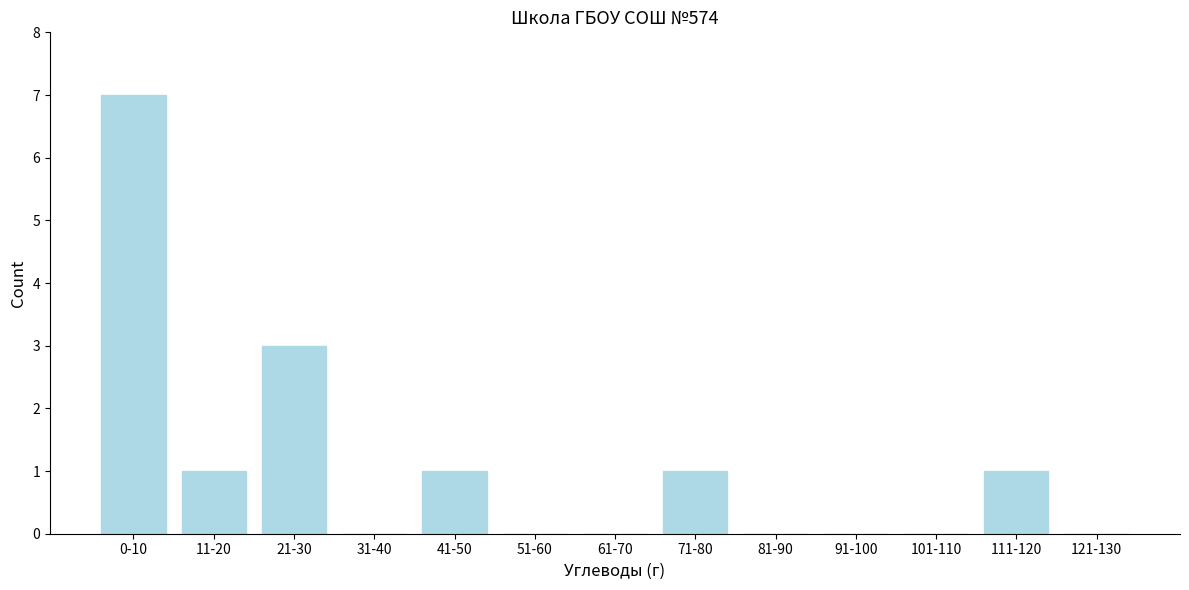

Reading left to right, transcribe all the data shown in this chart.

0-10=7	11-20=1	21-30=3	31-40=0	41-50=1	51-60=0	61-70=0	71-80=1	81-90=0	91-100=0	101-110=0	111-120=1	121-130=0